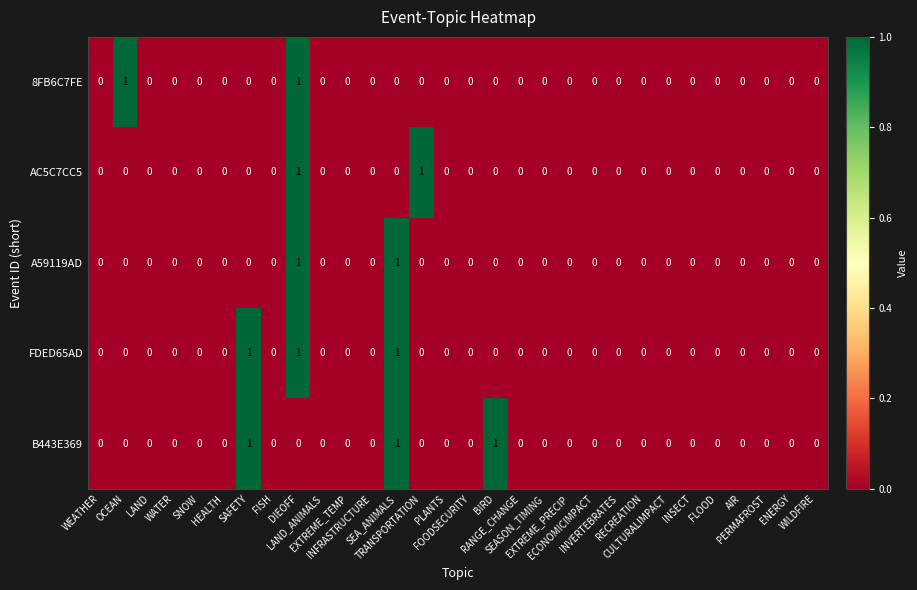

How many 8FB6C7FE values are between 0 and 1?

30